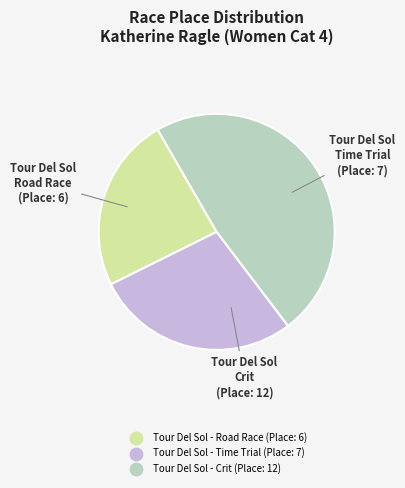

What is the smallest slice in the pie chart?

Tour Del Sol - Road Race